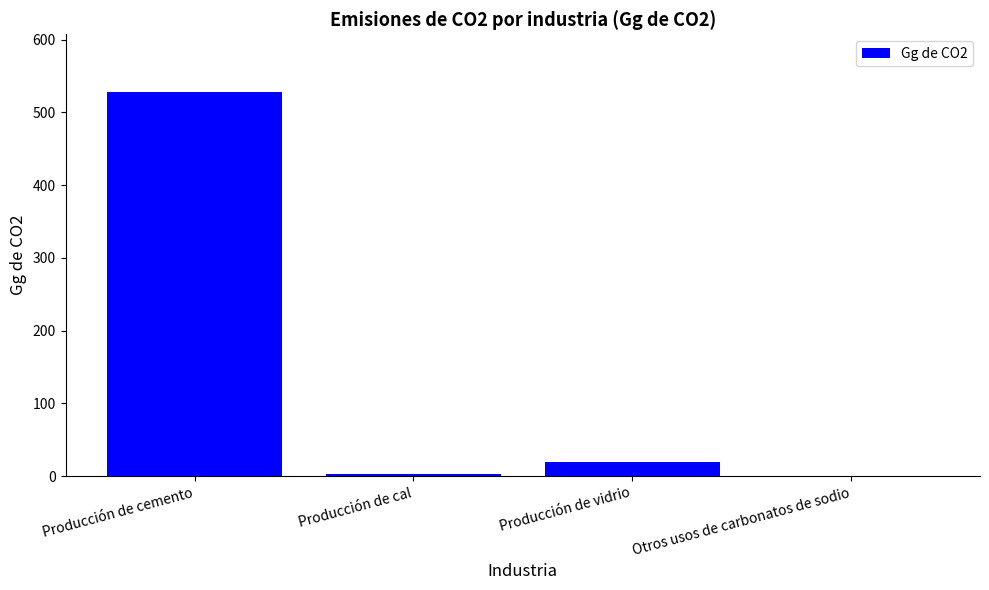

True or false: the data shows -368.8 at Otros usos de carbonatos de sodio.

False